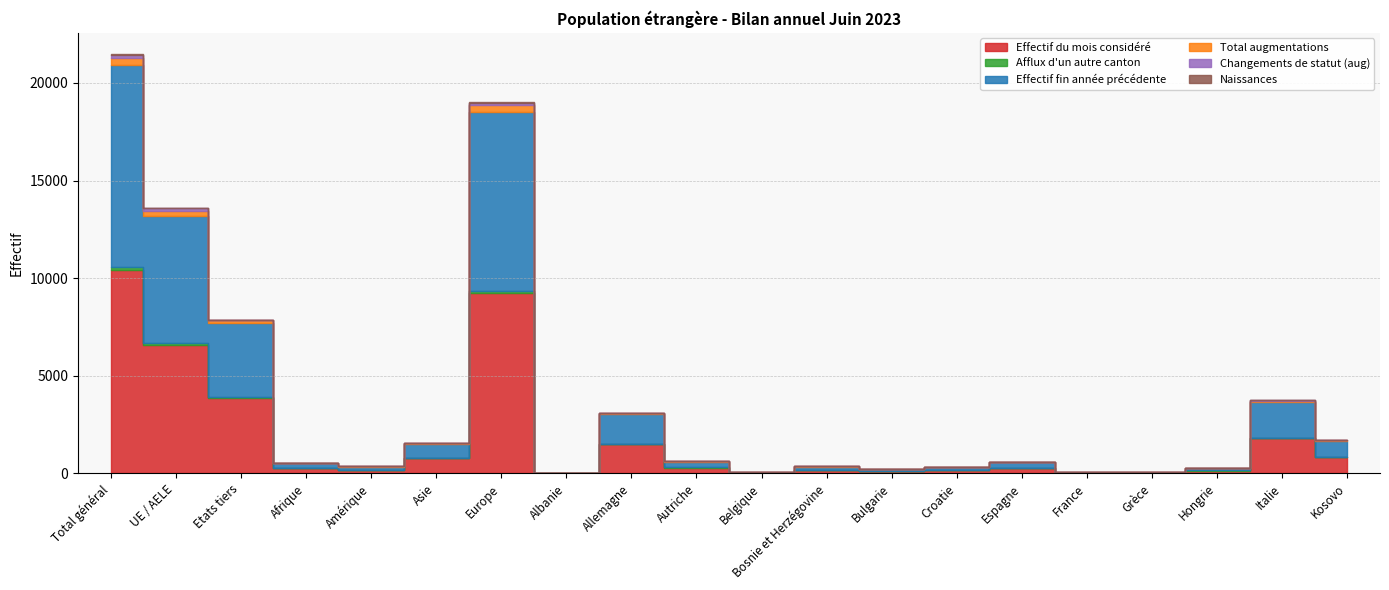

What is the label of the 17th point from the left?

Grèce